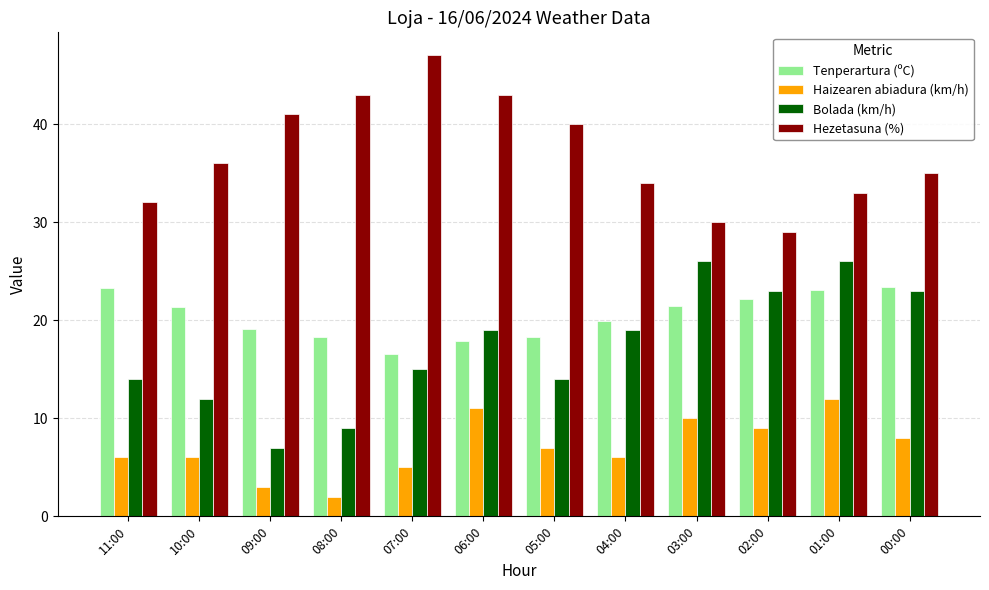

What are all the series names shown in the legend?

Tenperartura (ºC), Haizearen abiadura (km/h), Bolada (km/h), Hezetasuna (%)